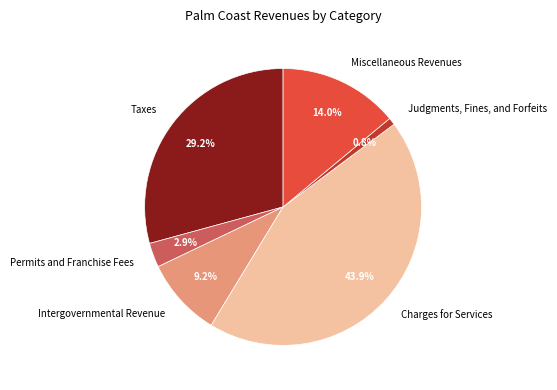

Count the number of slices in the pie.

6